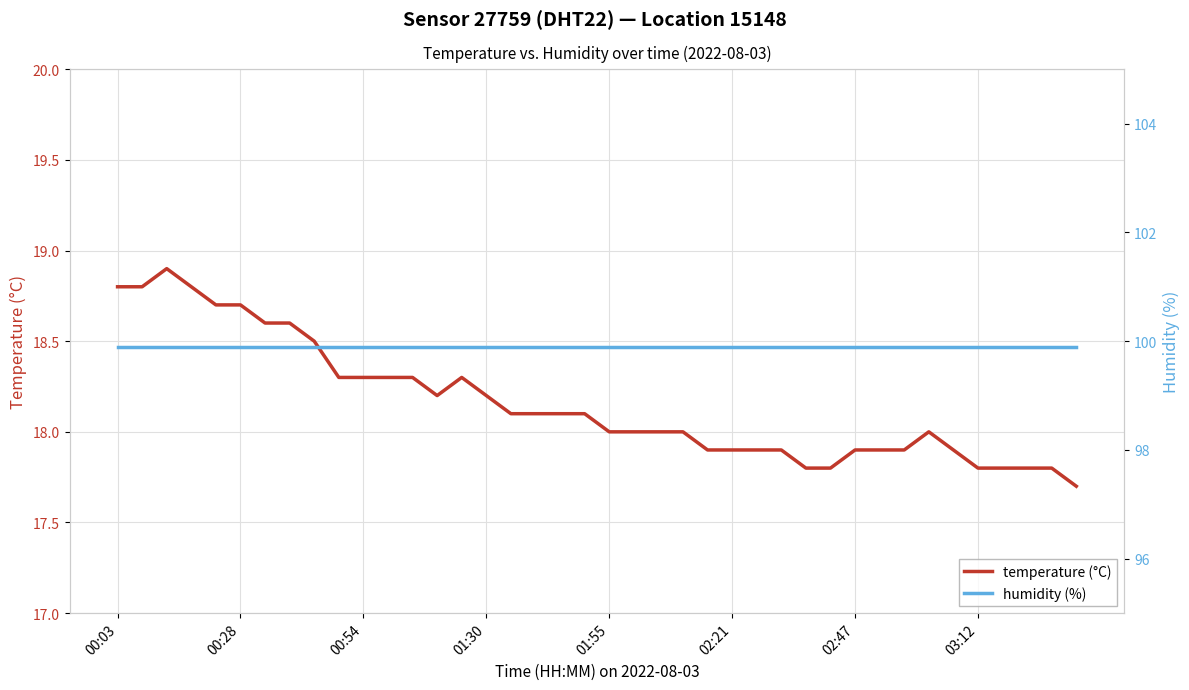

How many distinct data groups are displayed?

2